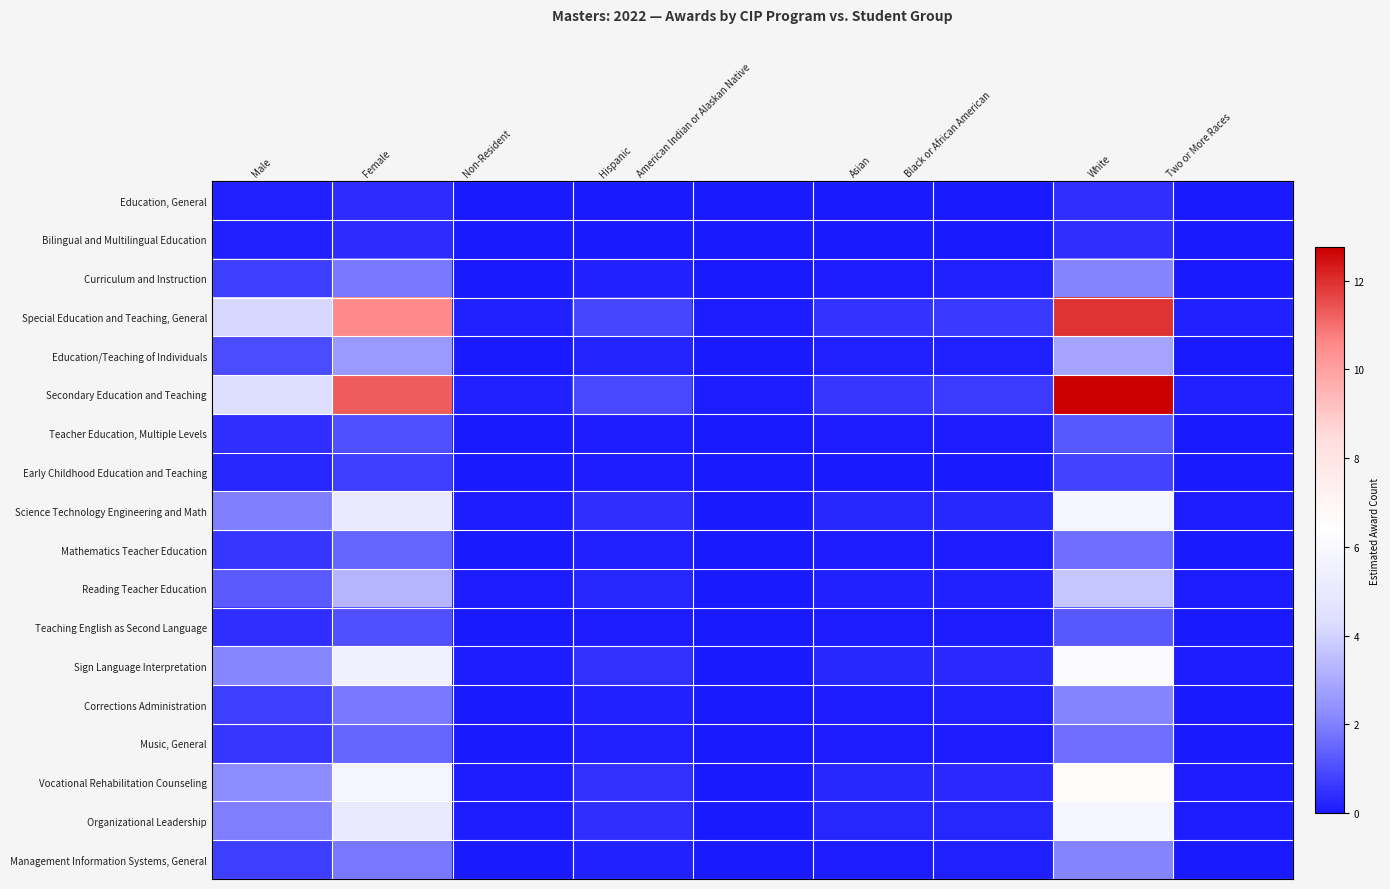

Which series has the widest spread of values?

Secondary Education and Teaching